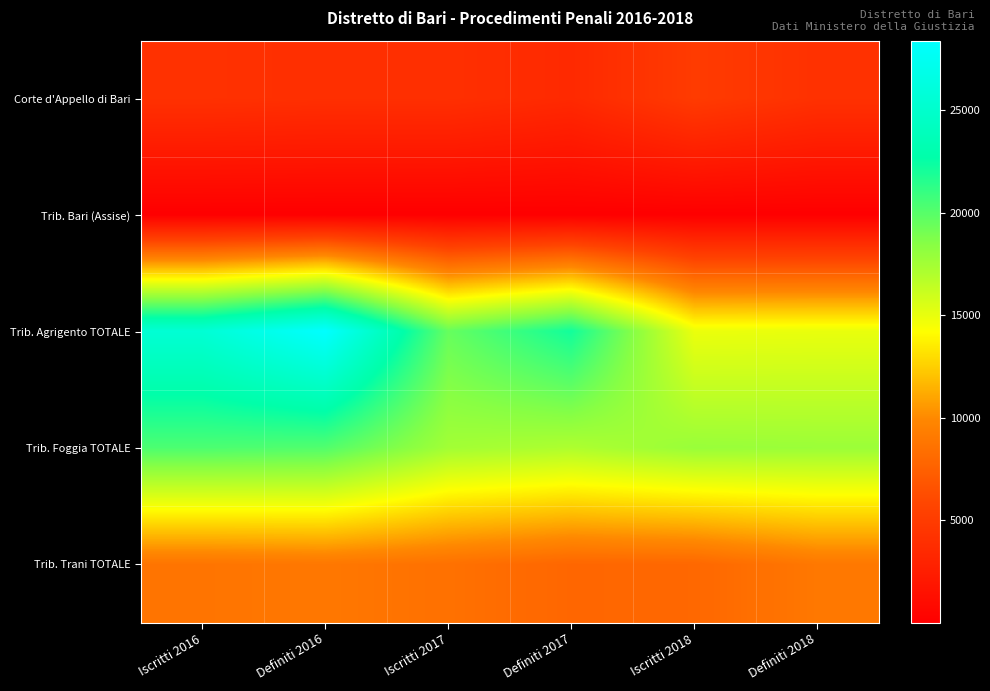

Which series has the largest range (max minus min)?

Trib. Agrigento TOTALE